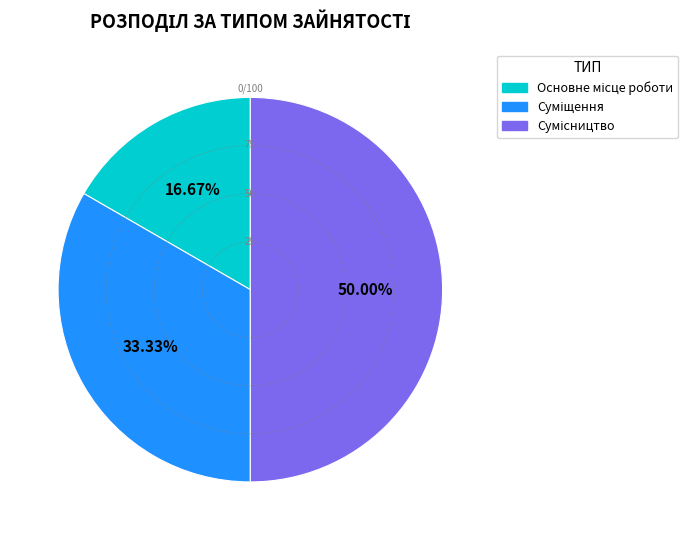

How many slices are in this pie chart?

3